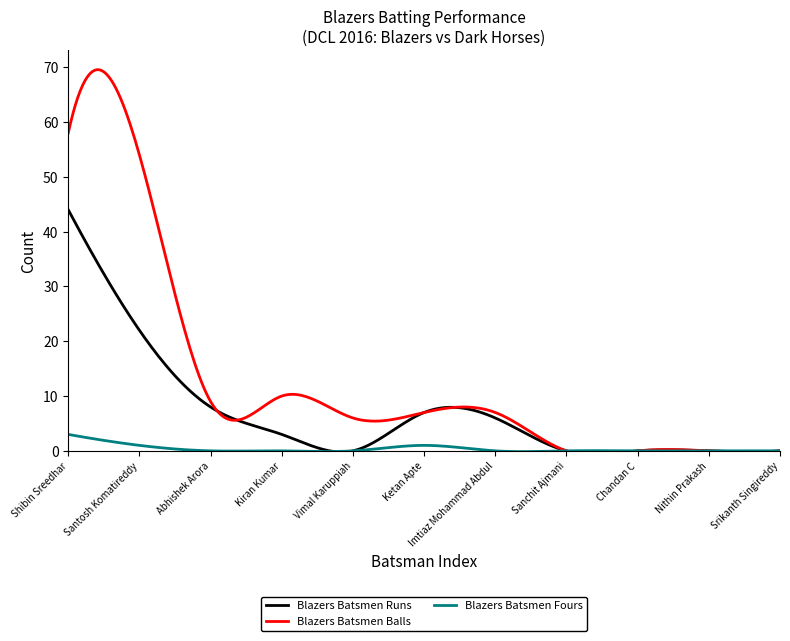

True or false: Blazers Batsmen Runs has more than 1 points higher than both neighbors.

True